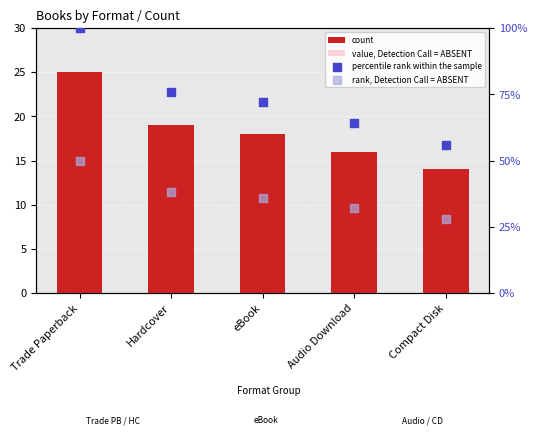

Which series has the widest spread of Y values?

percentile rank within the sample